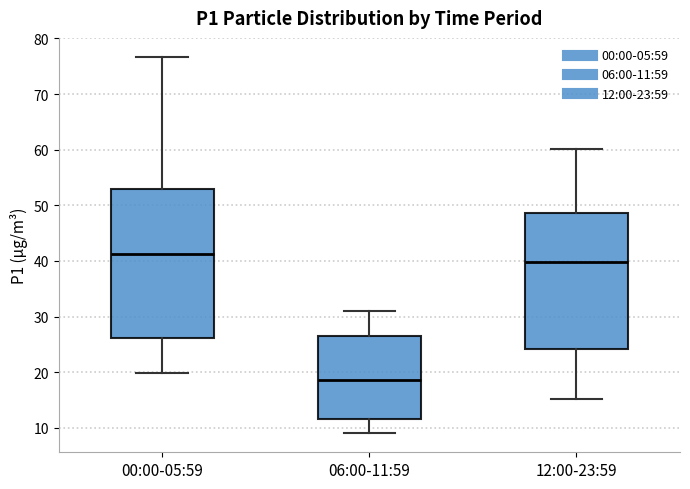

Which box's median line is the highest?

00:00-05:59